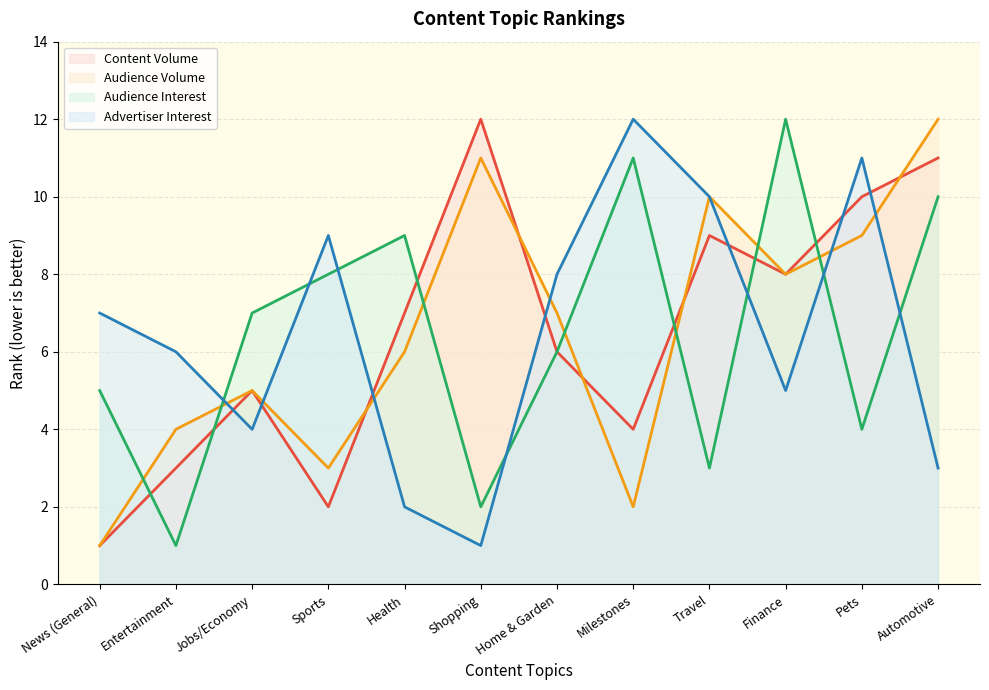

How many distinct data groups are displayed?

4